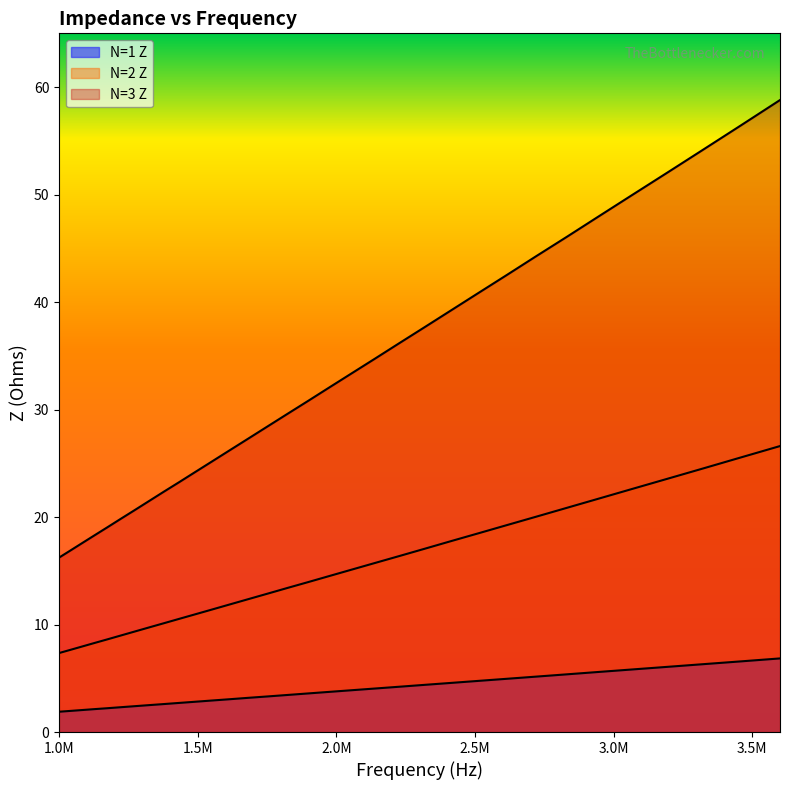

What is the approximate value of N=1 Z at 2947211.95?

5.6